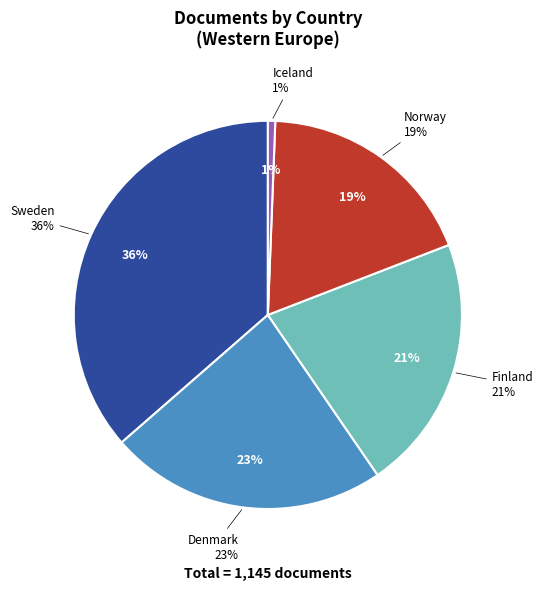

To the nearest percent, what is the average slice percentage?

20%